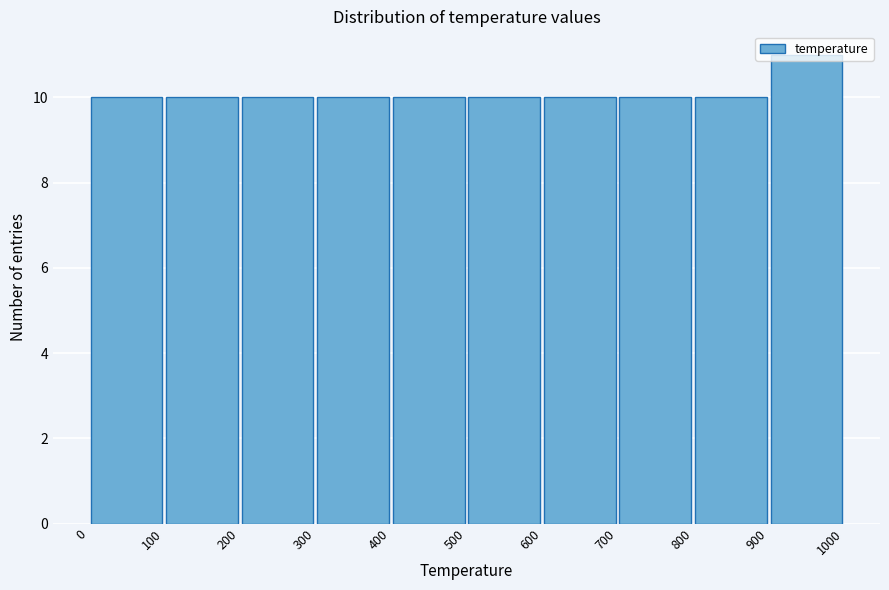

What is the height of the bar covering 700 to 800 on the x-axis? The values are not printed on the chart, so give them approximately, as read against the axis.

10